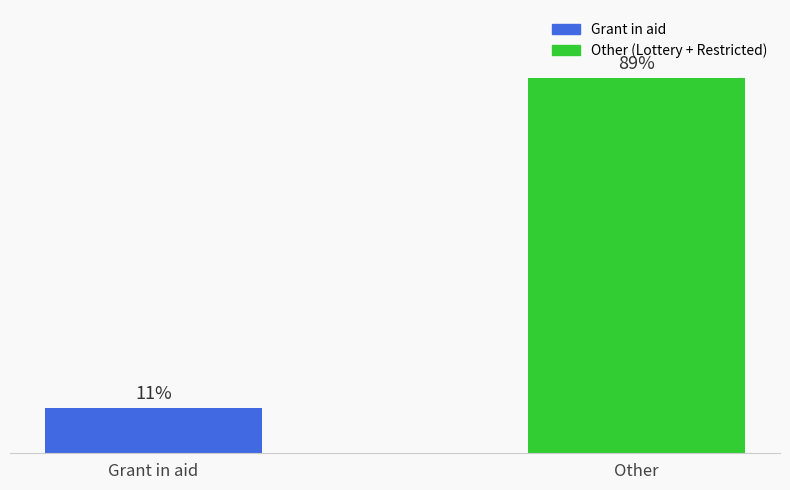

What position from the left is Grant in aid?

1